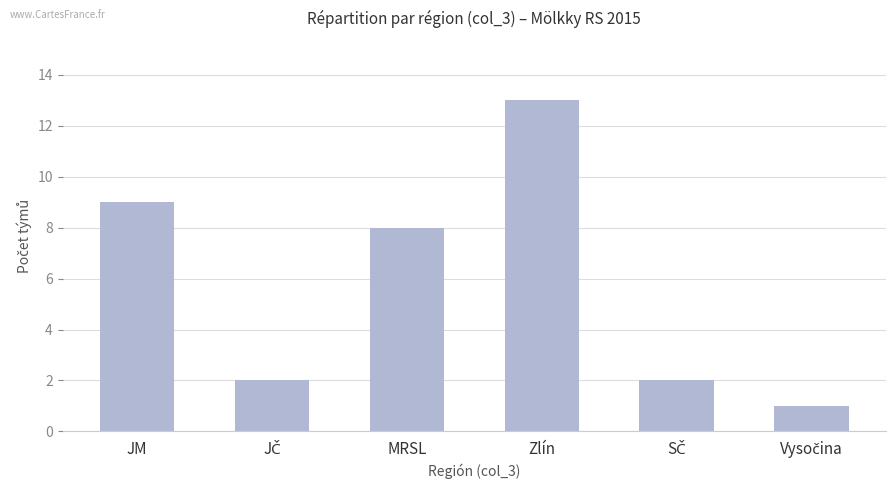

Where does the data first go above 8?

JM